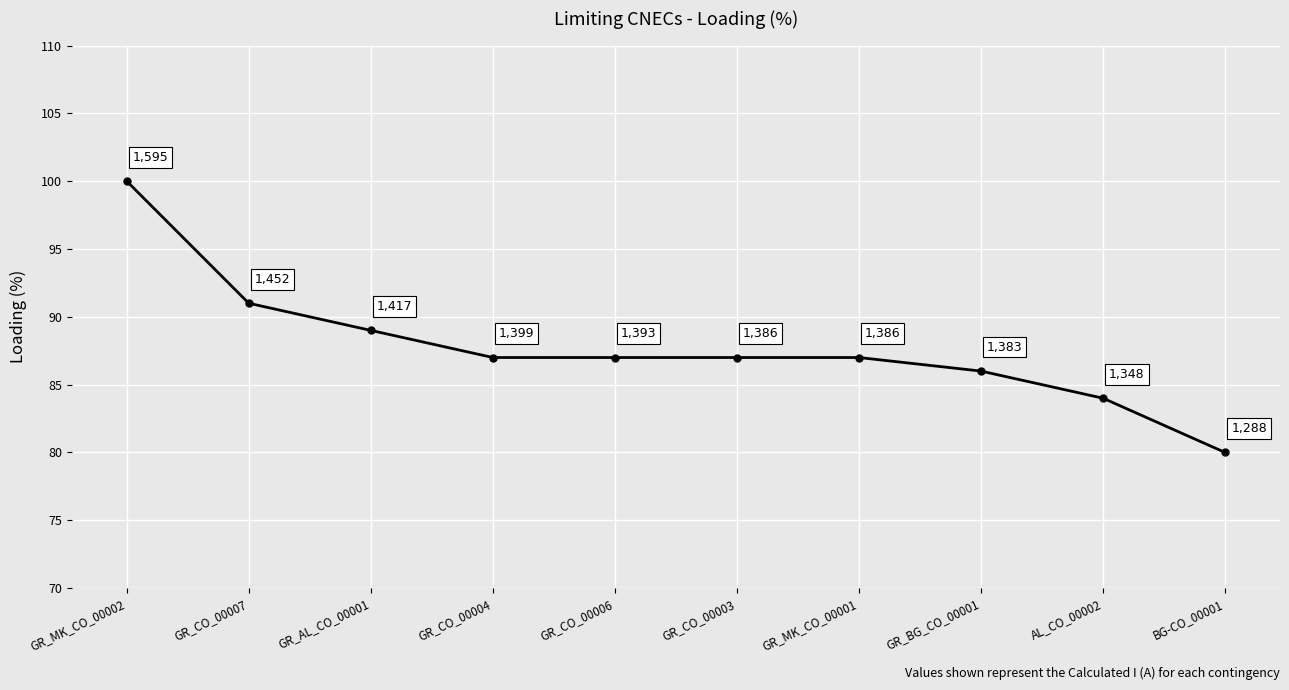

Does the chart display data point markers on the line(s)?

Yes